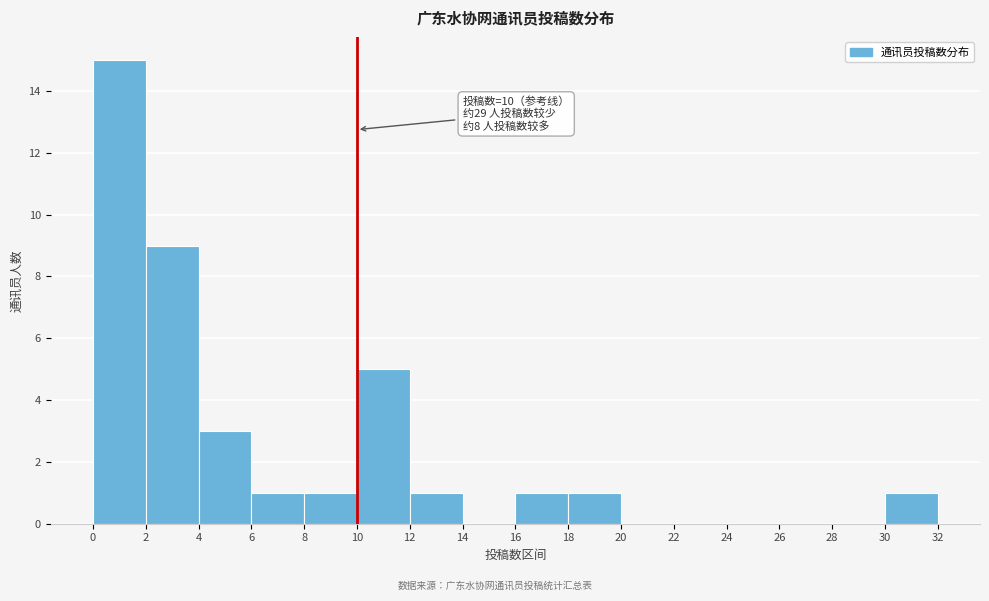

Which range on the x-axis has the tallest bar?

0 to 2